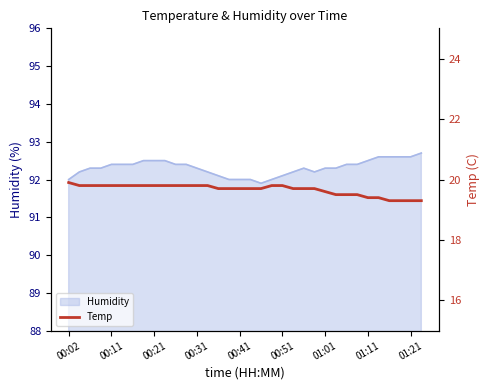

What is the minimum value for Humidity?

91.9